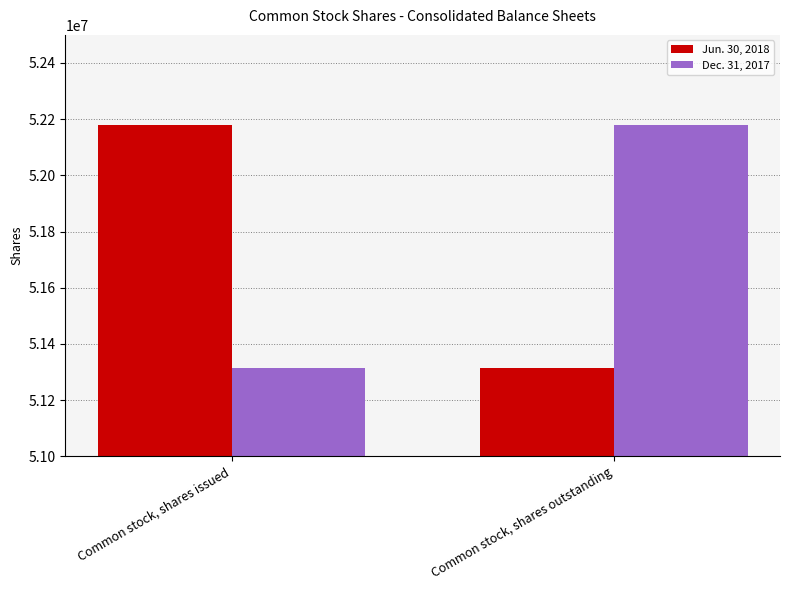

Is the value of Jun. 30, 2018 at Common stock, shares outstanding greater than the value of Dec. 31, 2017 at Common stock, shares outstanding?

No